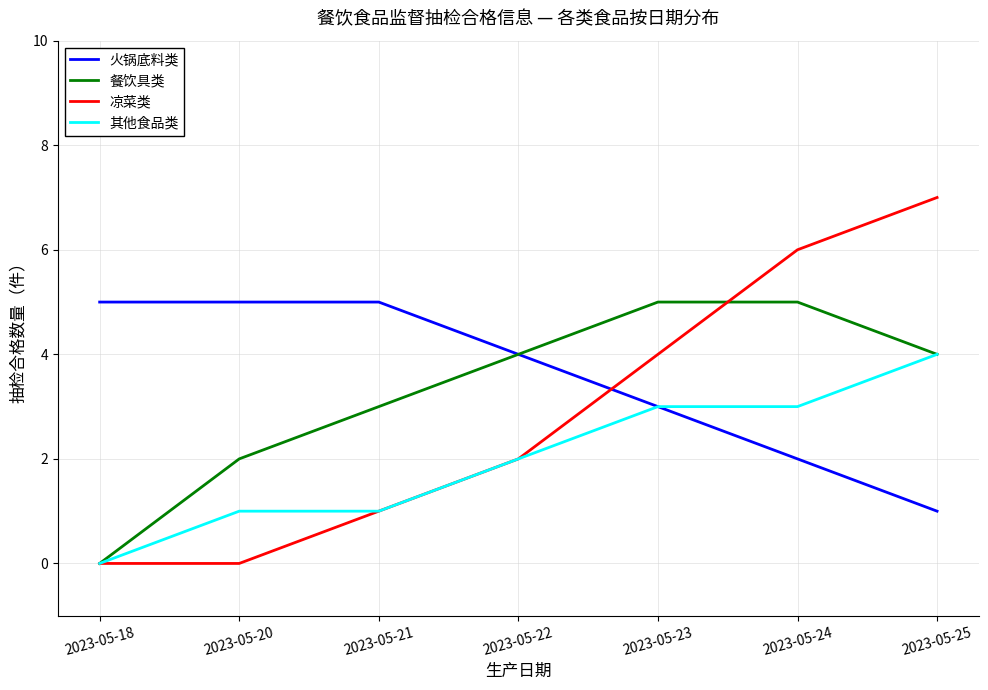

At 2023-05-24, list the series in order from smallest to largest.

火锅底料类, 其他食品类, 餐饮具类, 凉菜类